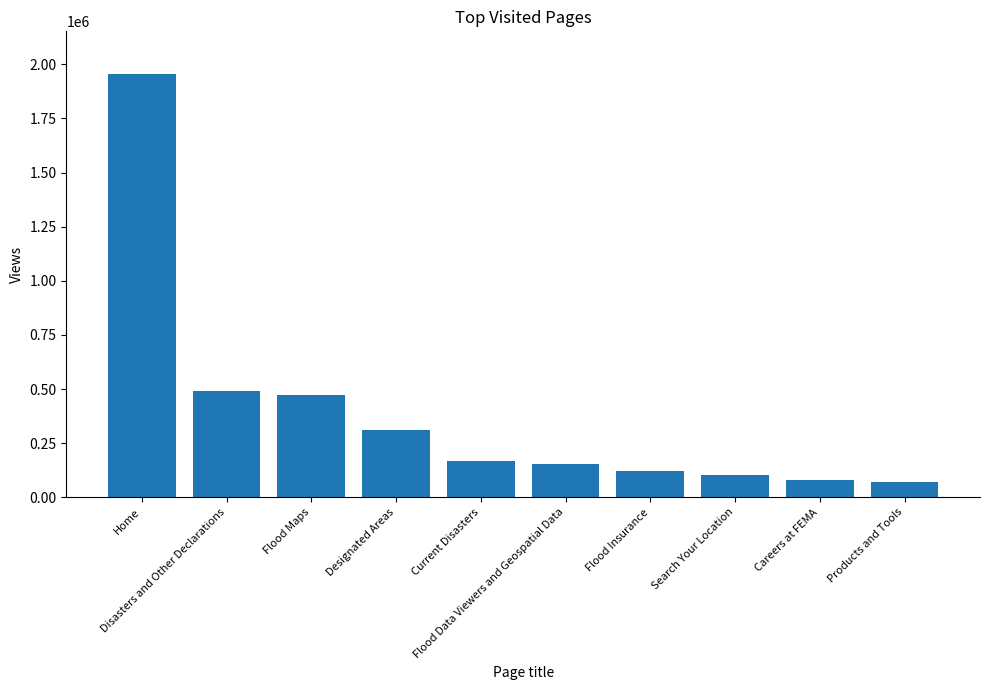

Reading left to right, transcribe all the data shown in this chart.

1956569	489036	472039	313070	166156	154063	119463	105153	81981	71370